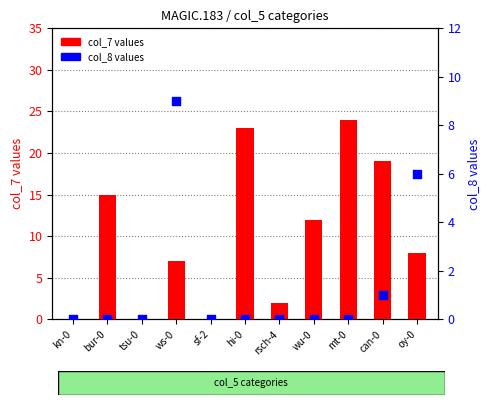

At how many categories does at least one series exceed 8?

6